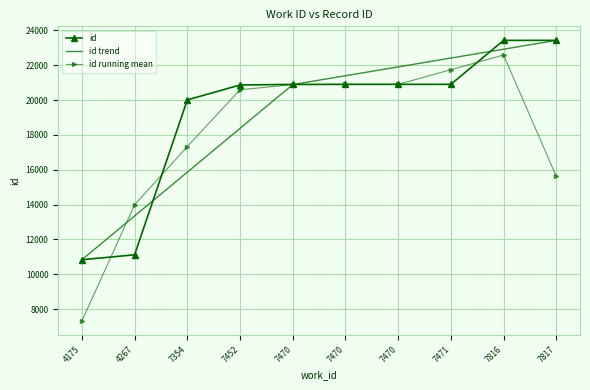

Reading left to right, what are all the values shown in this chart?

id: 10832.0	11117.0	20008.0	20864.0	20898.0	20899.0	20901.0	20902.0	23425.0	23426.0
id trend: 10832.0	13345.8	15859.5	18373.2	20887.0	21394.8	21902.6	22410.4	22918.2	23426.0
id running mean: 7316.3	13985.7	17329.7	20590.0	20887.0	20899.3	20900.7	21742.7	22584.3	15617.0